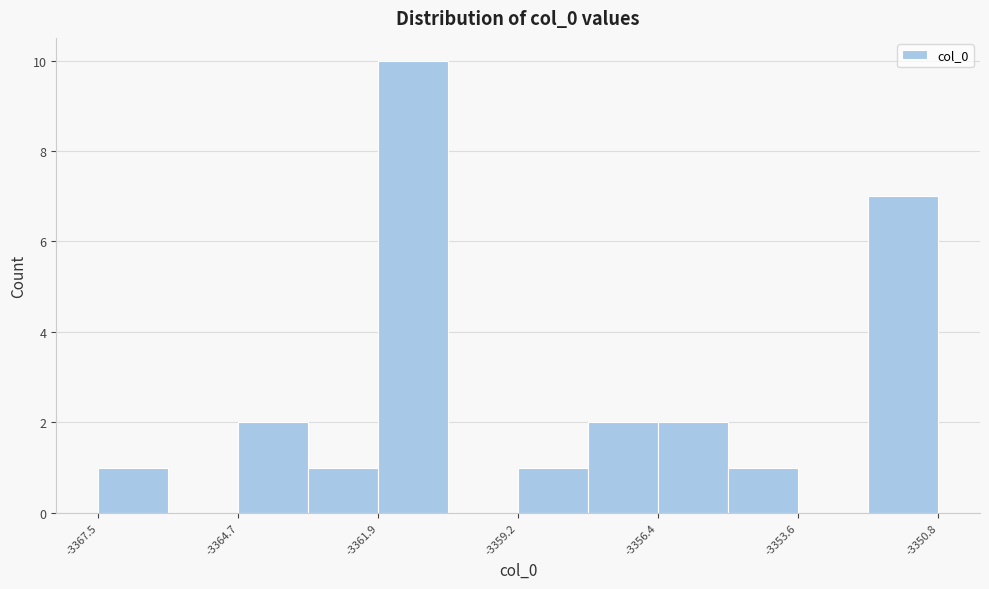

Around what value on the x-axis is the tallest bar? Give the approximate position of its centre, as read against the axis.

-3361.5